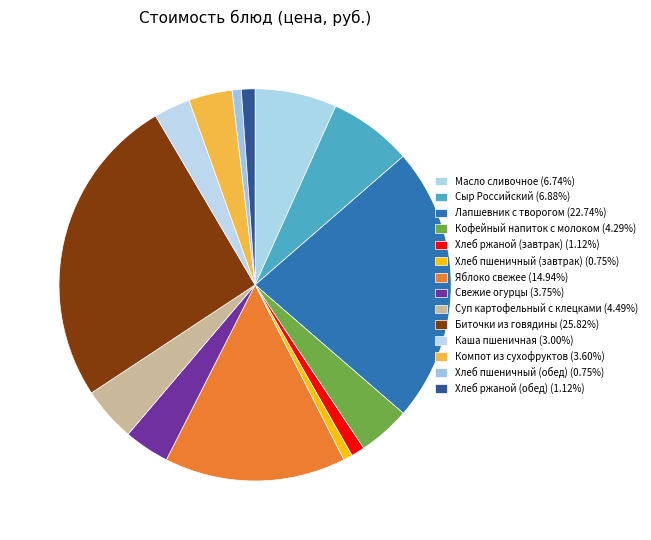

Which category has the biggest portion of the pie?

Биточки из говядины